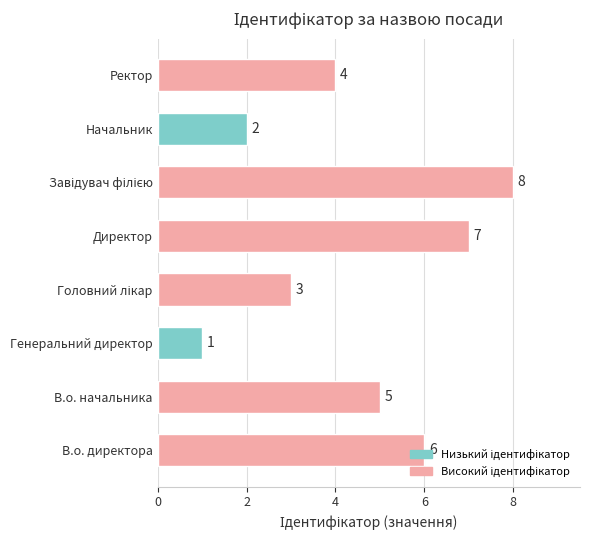

The chart shows a value of 2 at В.о. директора. True or false?

False